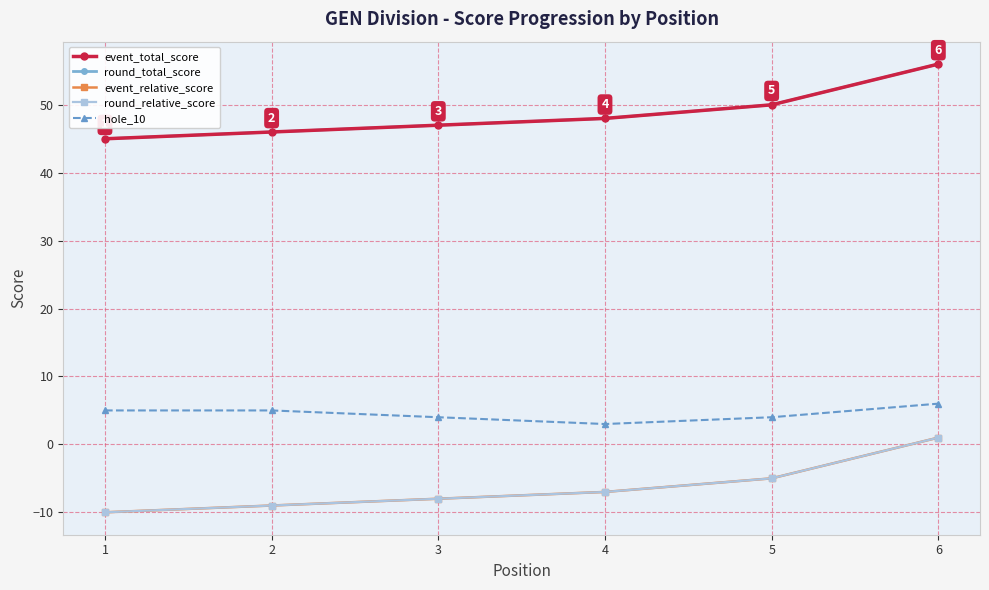

Is this an area chart (filled region under the line)?

No